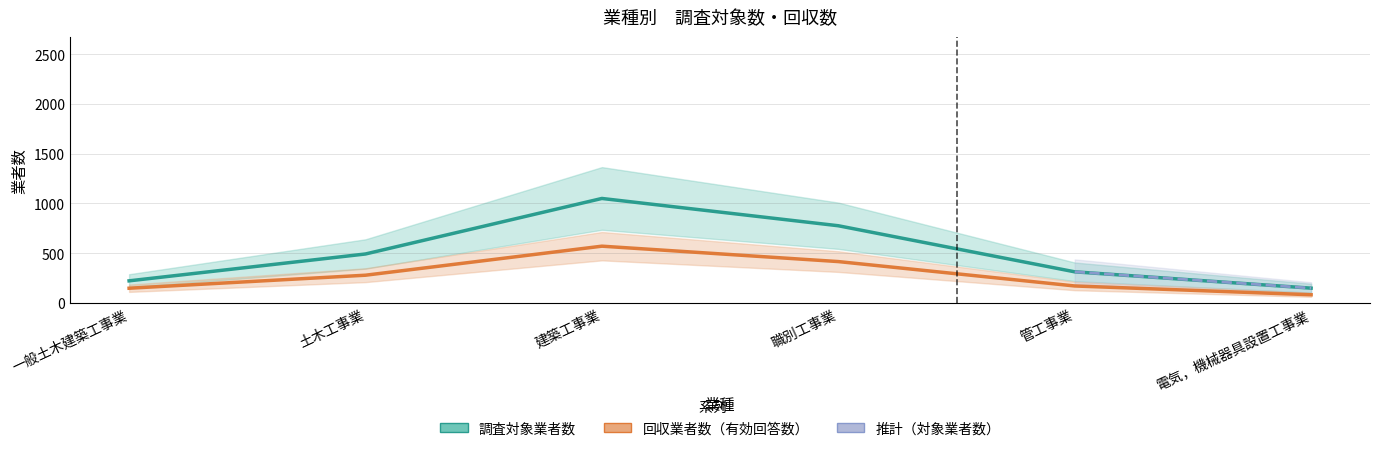

True or false: 調査対象業者数 and 回収業者数（有効回答数） intersect in this chart.

False